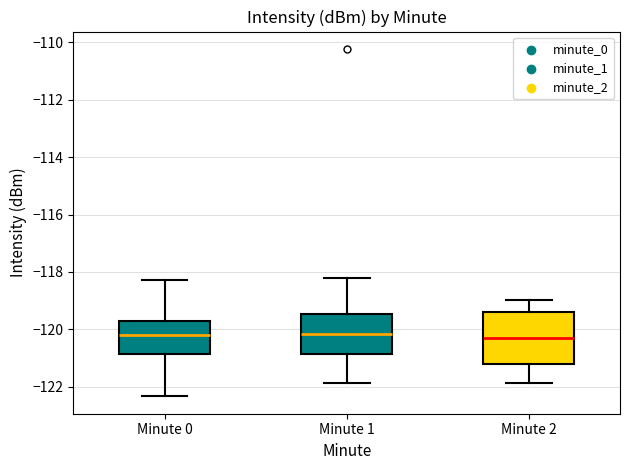

Reading left to right, read every box against the y-axis: the position of its median line, the range the box covers, and the ends of its whiskers. The values are not printed on the chart, so give them approximately, as read against the axis.

Minute 0: median -120.2, box -120.8 to -119.8, whiskers -122.4 to -118.2
Minute 1: median -120.2, box -120.8 to -119.4, whiskers -121.8 to -118.2
Minute 2: median -120.2, box -121.2 to -119.4, whiskers -121.8 to -119.0